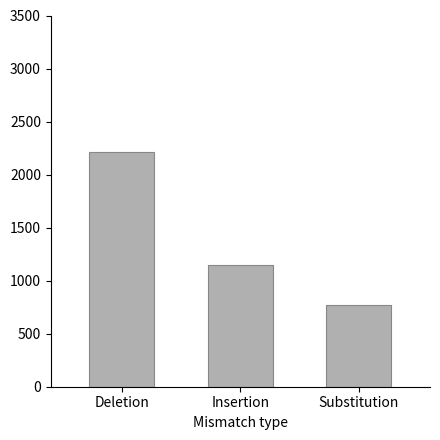

At which label is the value closest to 1492?

Insertion